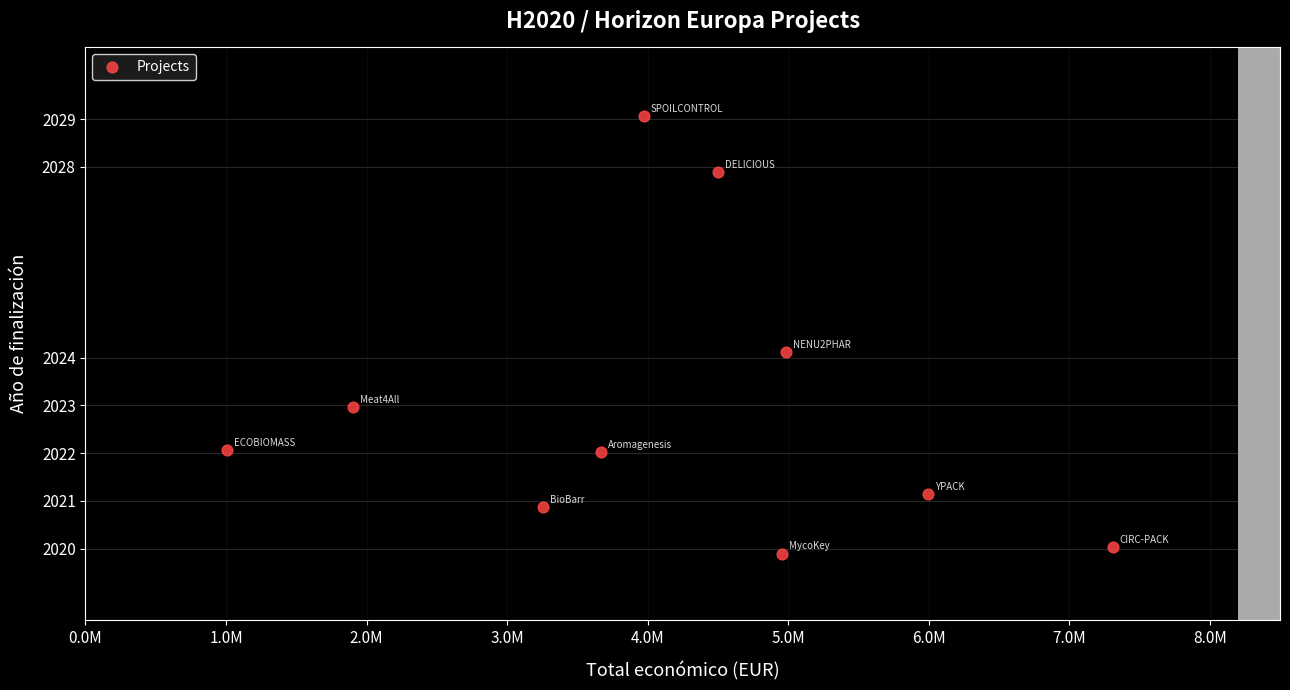

What is the average X value?

4154800.5